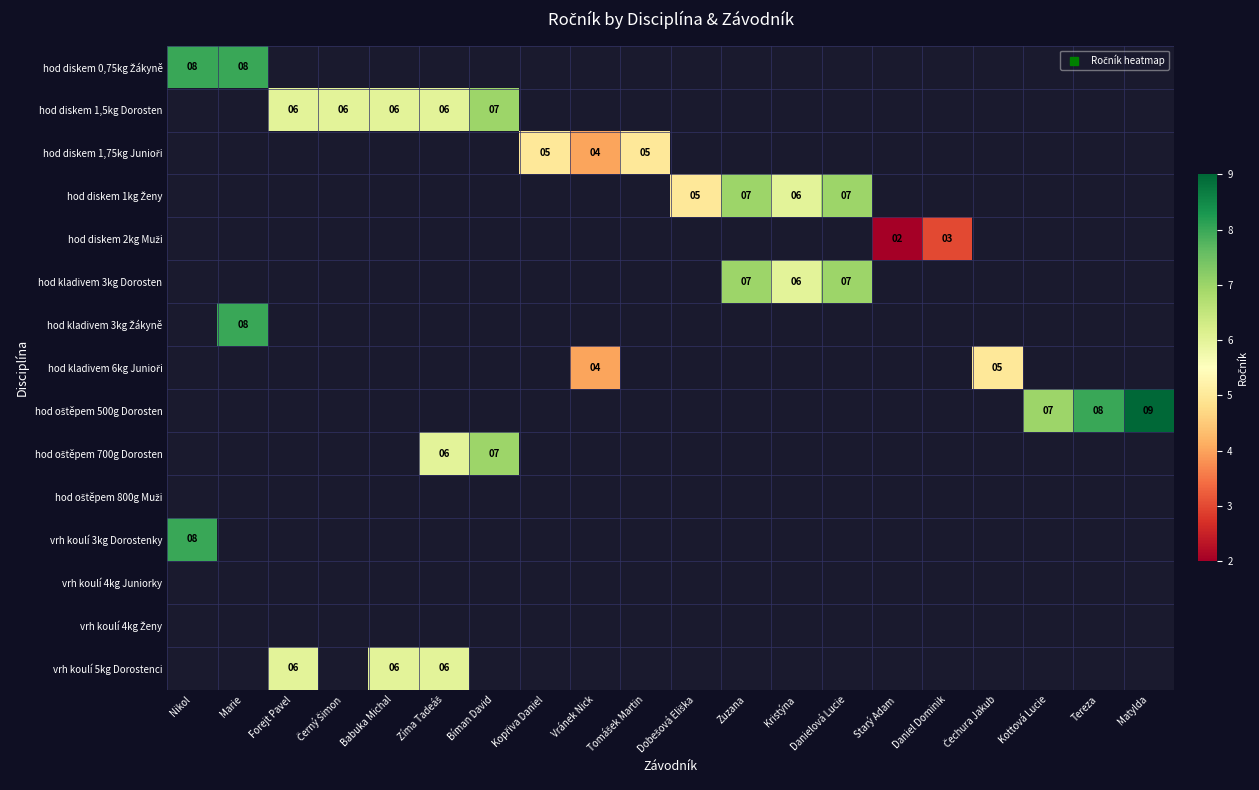

Is it true that hod diskem 1kg Ženy equals 4.3 at Zuzana?

False